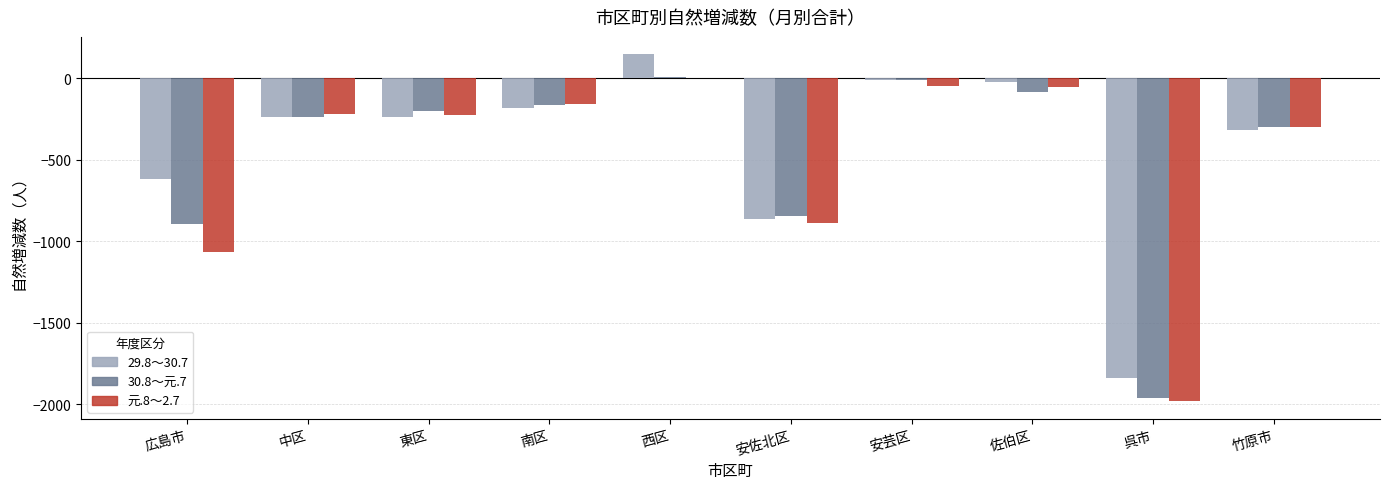

Is the value of 29.8～30.7 at 西区 greater than the value of 元.8～2.7 at 広島市?

Yes